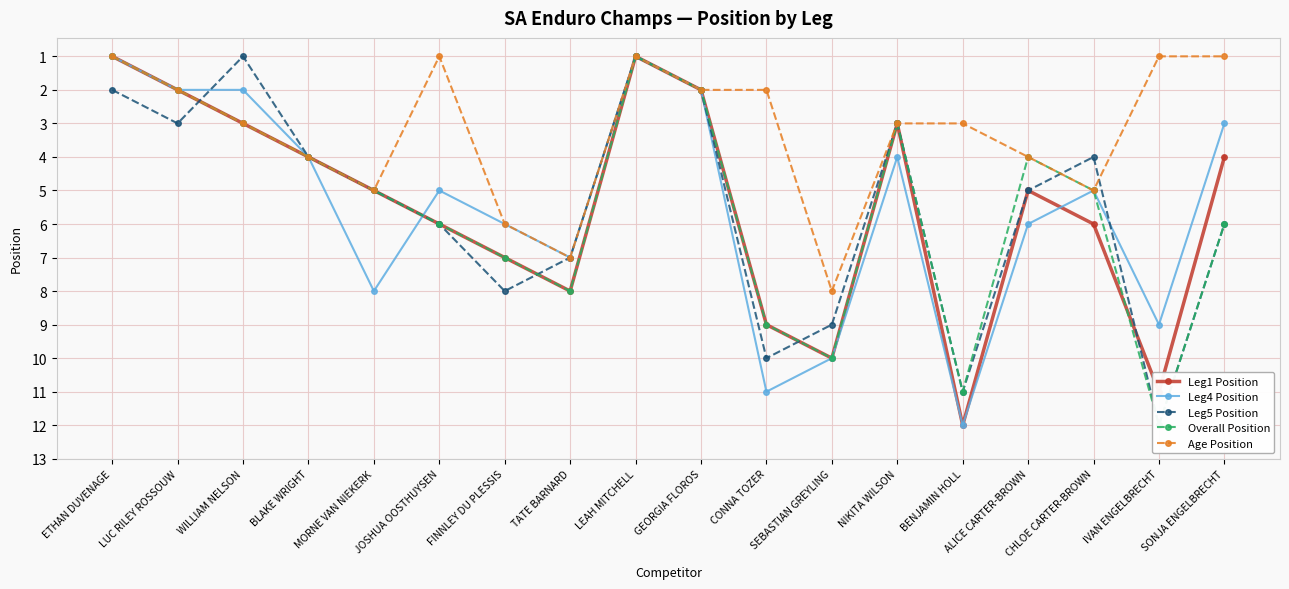

List the series in order of their peak value, lowest first.

Age Position, Leg1 Position, Leg4 Position, Leg5 Position, Overall Position